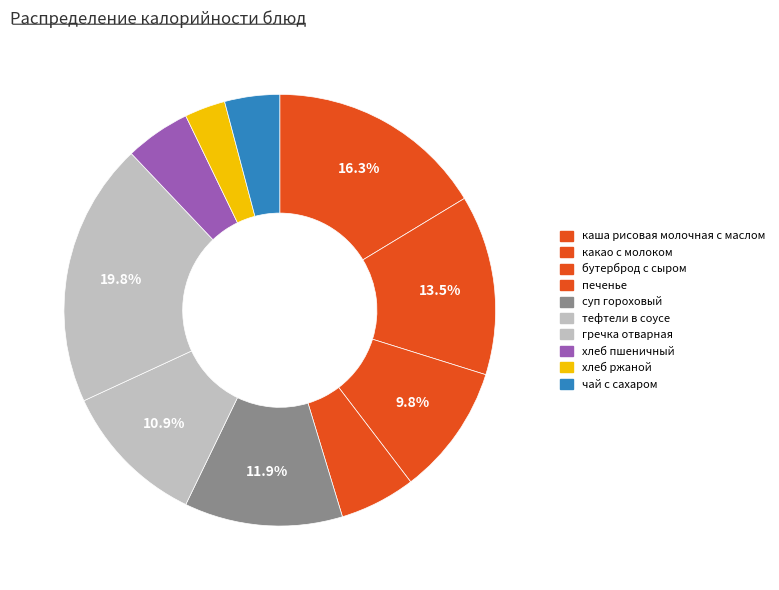

Count the number of slices in the pie.

10